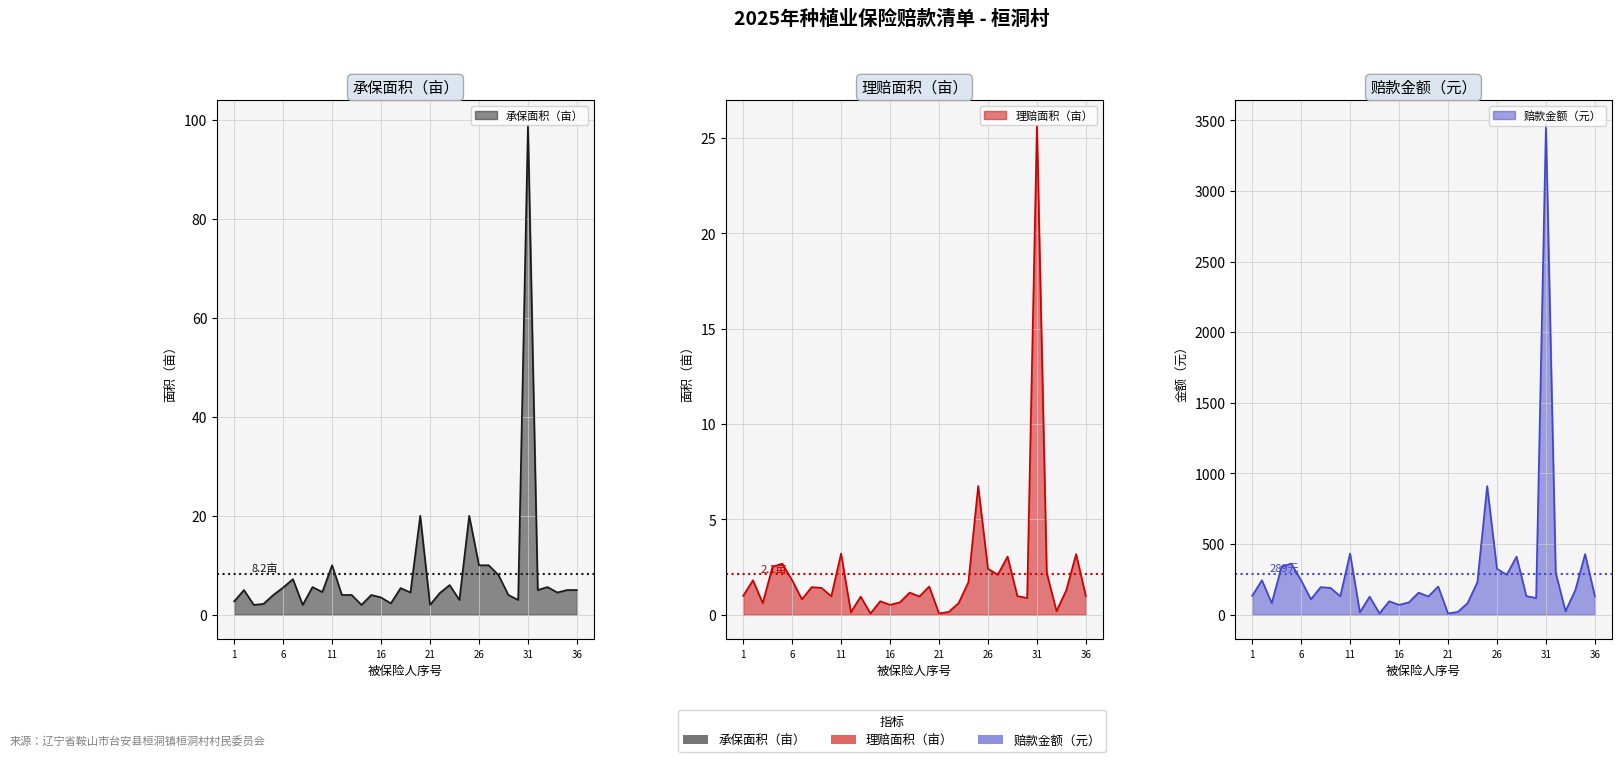

At which label does 理赔面积（亩） reach its minimum?

14